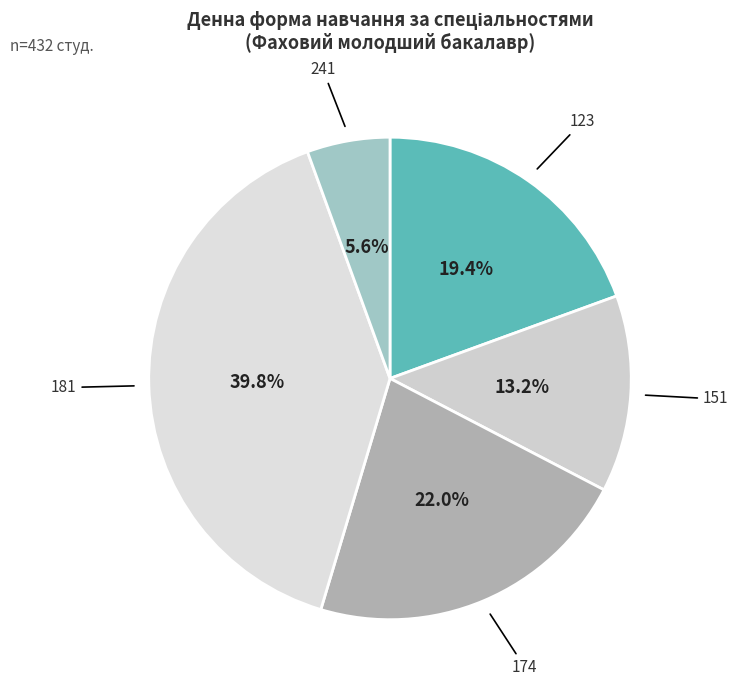

How many segments does this pie chart have?

5